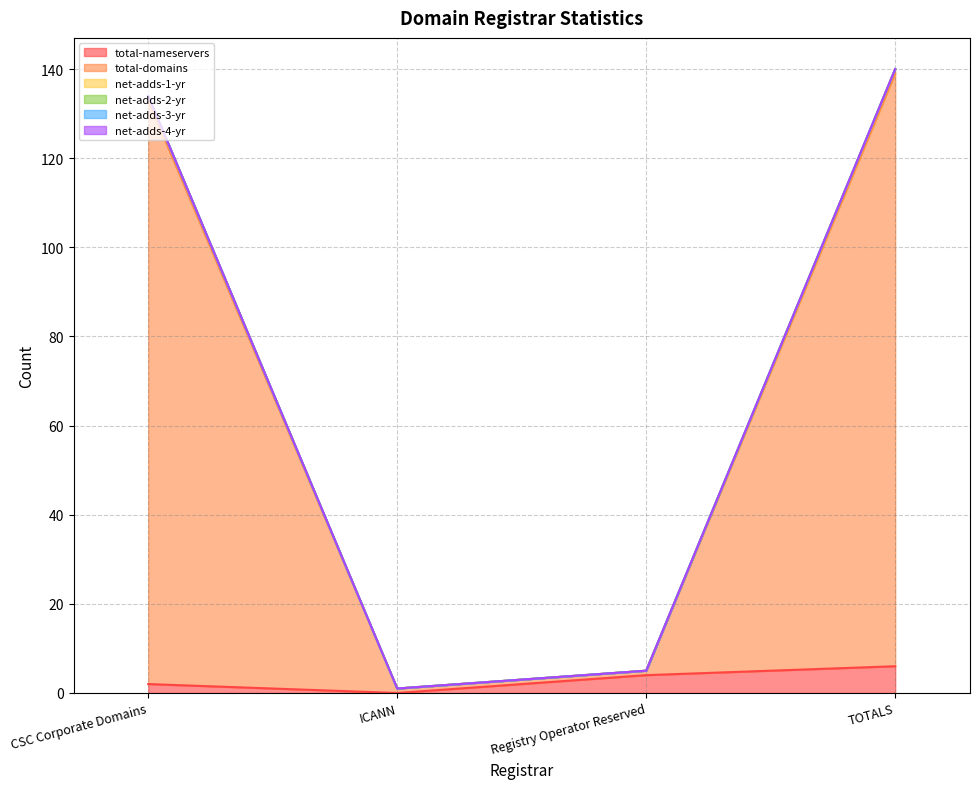

Rank the categories by net-adds-1-yr value from highest to lowest.

TOTALS, CSC Corporate Domains, Registry Operator Reserved, ICANN